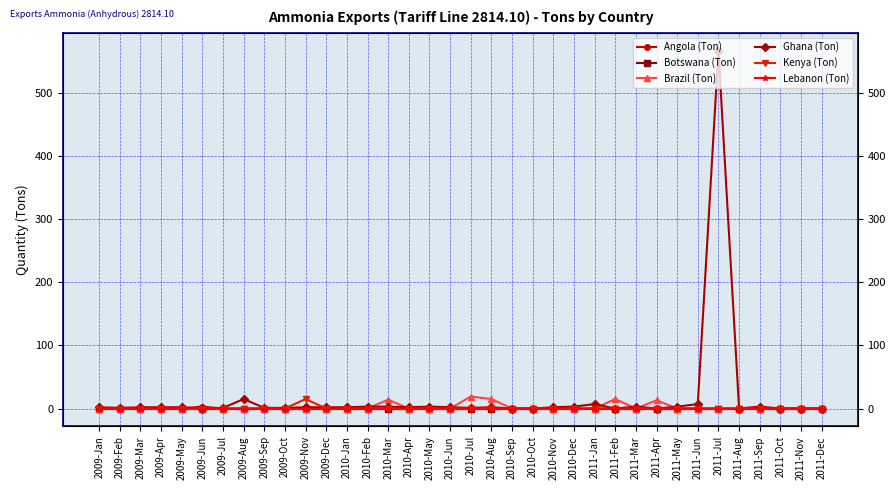

What position from the left is 2009-Dec?

12